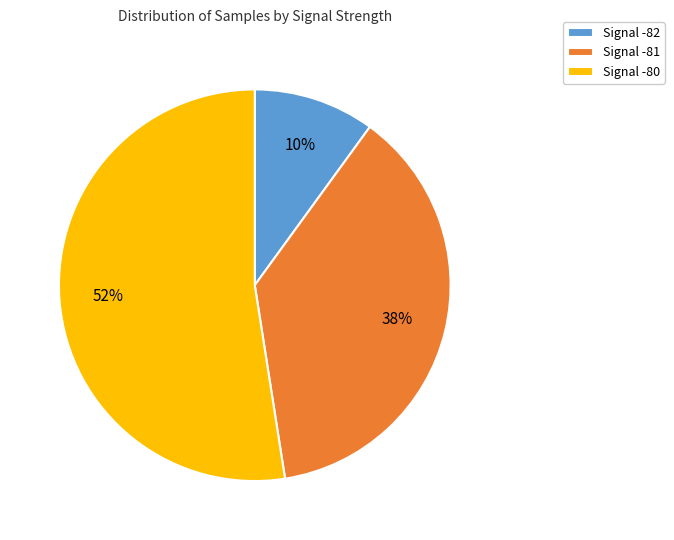

Which slice is the smallest?

Signal -82